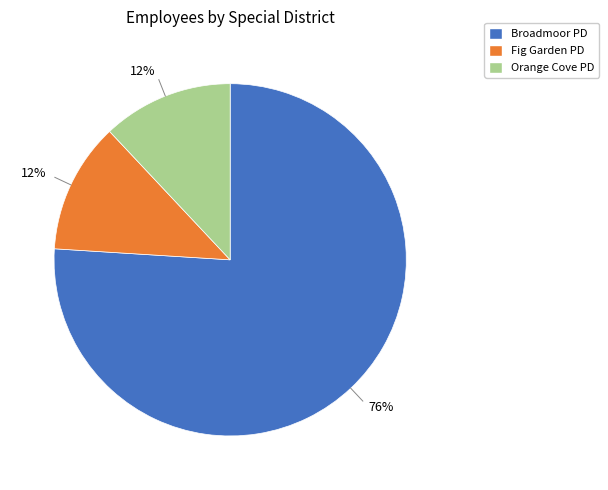

Count the number of slices in the pie.

3